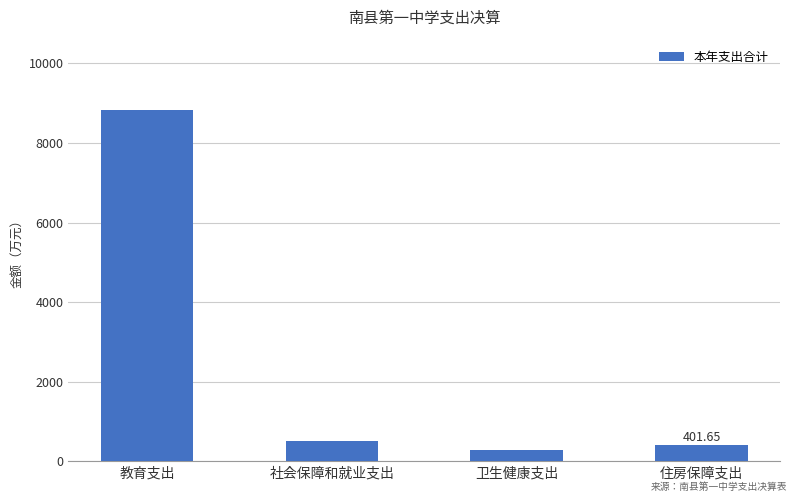

What is the change in value from 社会保障和就业支出 to 卫生健康支出?

-238.1